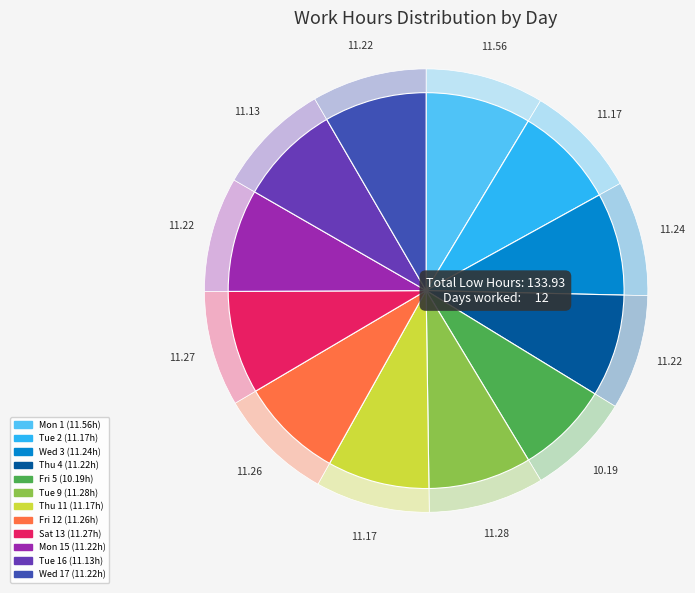

True or false: Mon 1 accounts for 17% of the total.

False